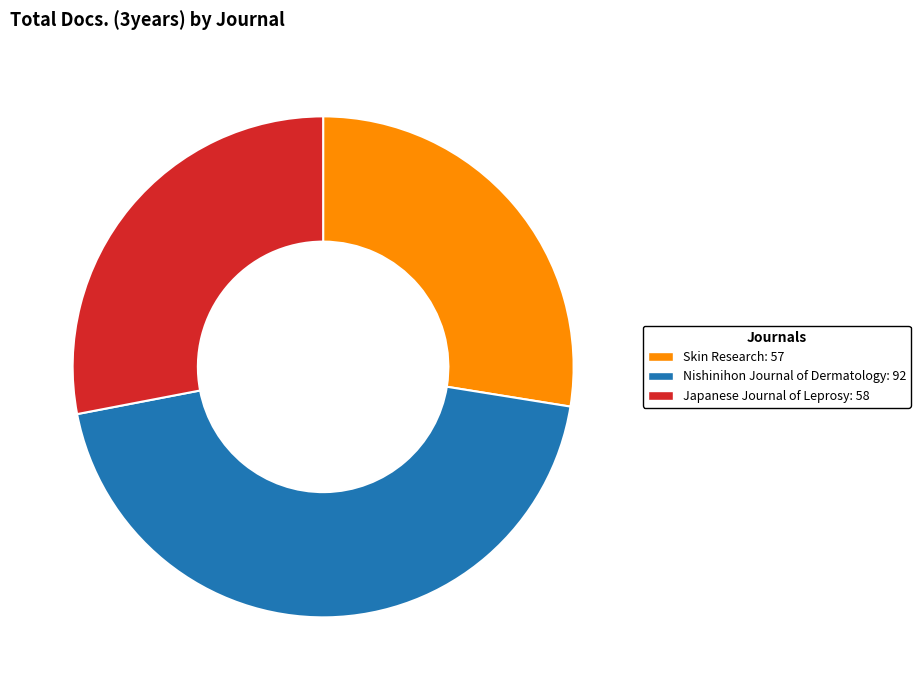

Approximately how many times larger is the value at Nishinihon Journal of Dermatology: 92 compared to Japanese Journal of Leprosy: 58?

1.6